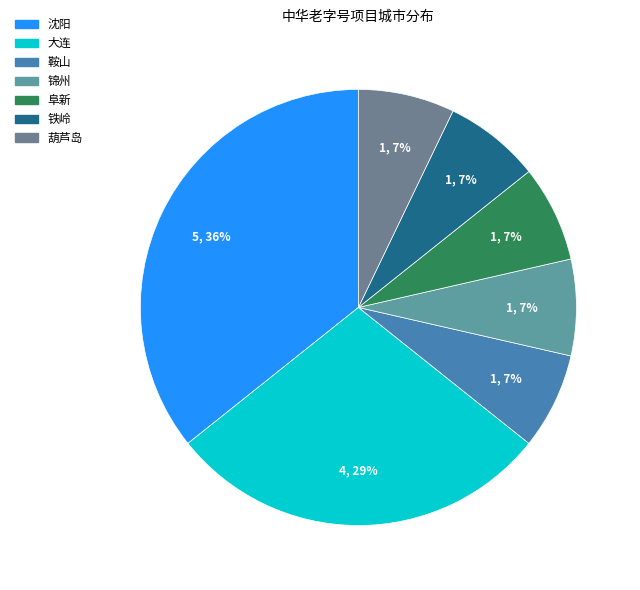

To the nearest percent, what percentage of the pie is 沈阳?

36%